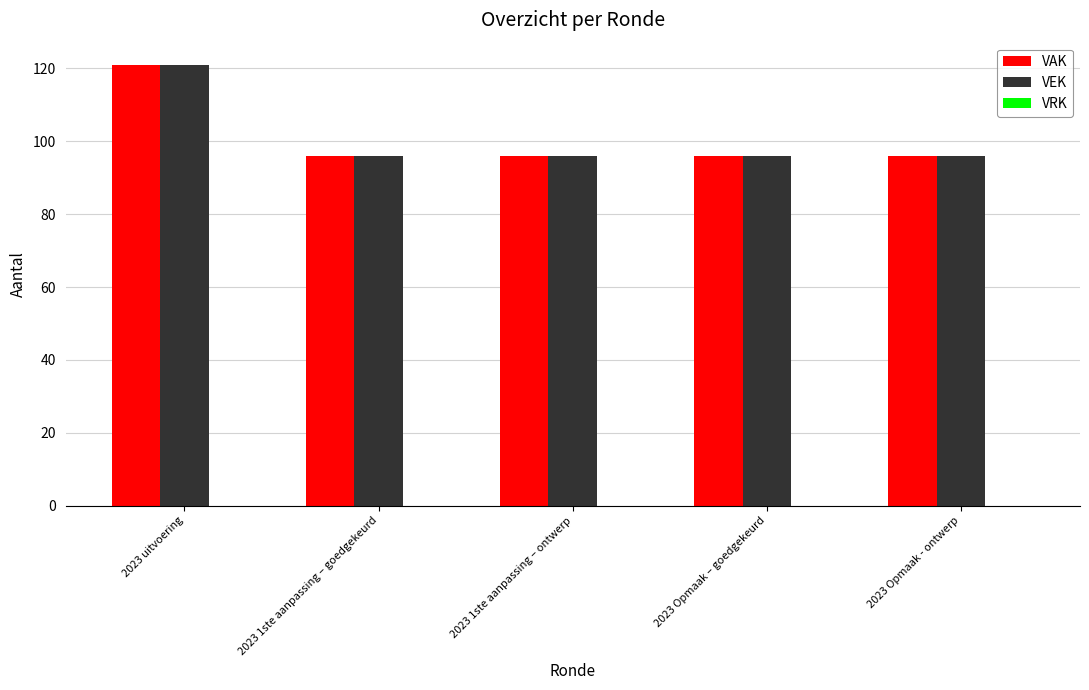

What is the total value across all series at 2023 1ste aanpassing – goedgekeurd?

192